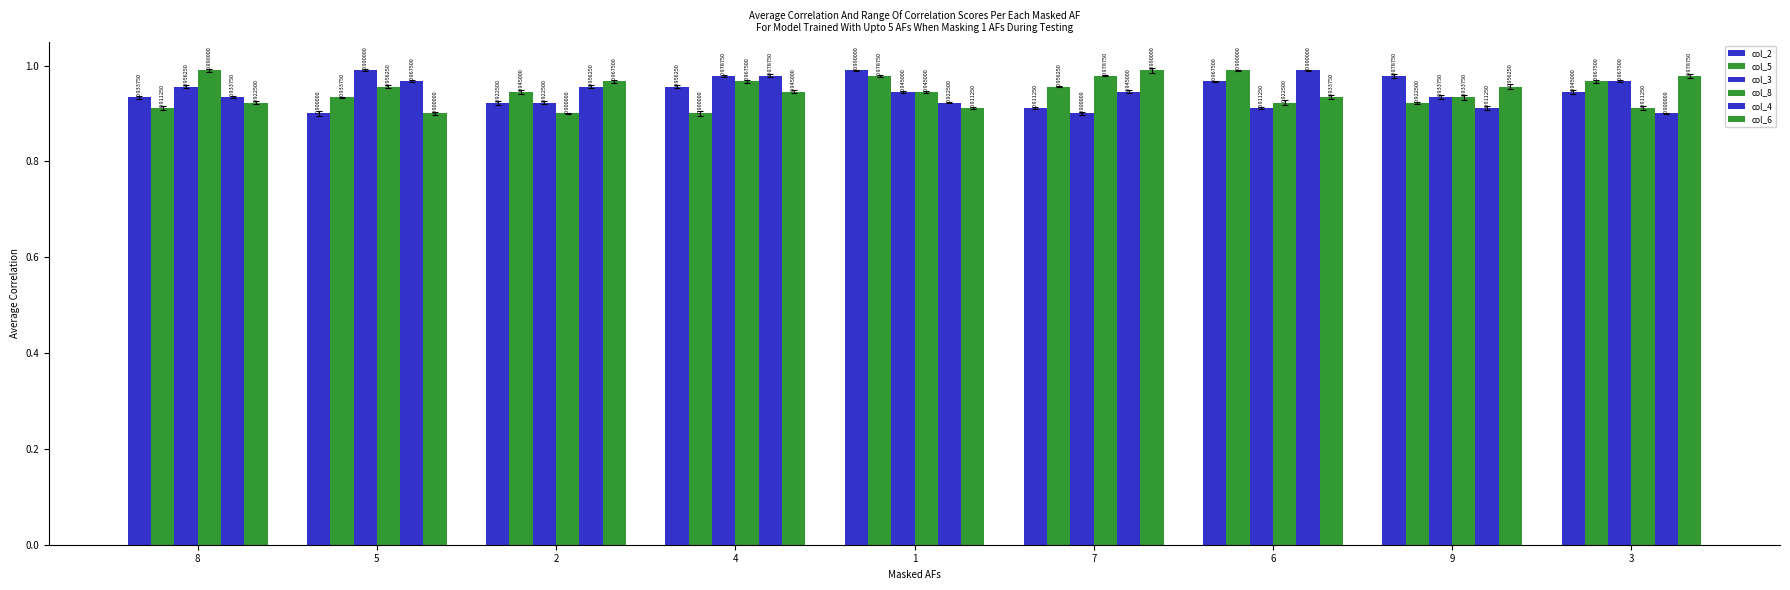

Are the bars grouped side by side (vs. stacked)?

Yes